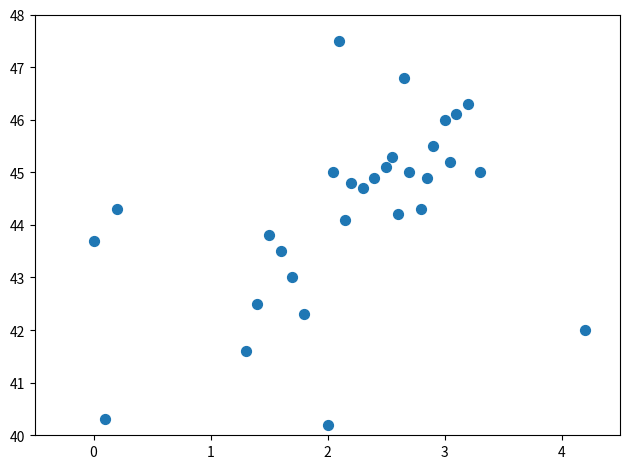

What is the range of Y values (max minus min)?

7.3